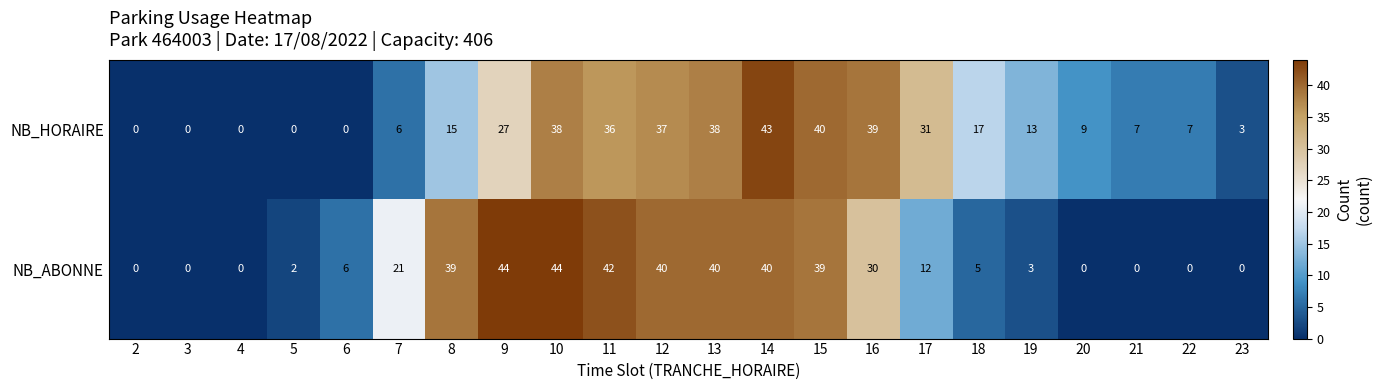

What is the total value across all series at 18?

22